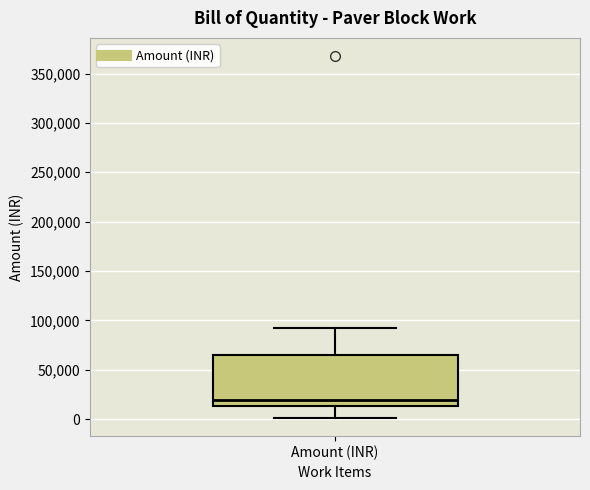

Read this box plot against the y-axis: the position of the median line, the range covered by the box, and the ends of both whiskers. The values are not printed on the chart, so give them approximately, as read against the axis.

median 20000, box 15000 to 65000, whiskers 0 to 90000